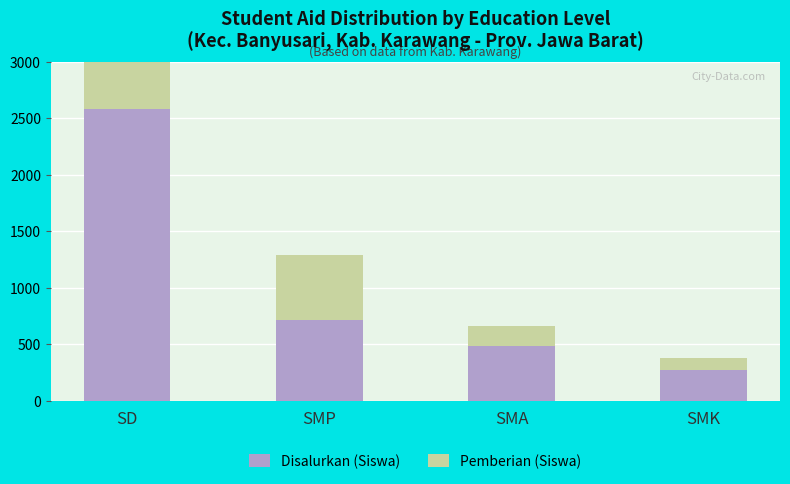

At which label does Pemberian (Siswa) reach its peak?

SD